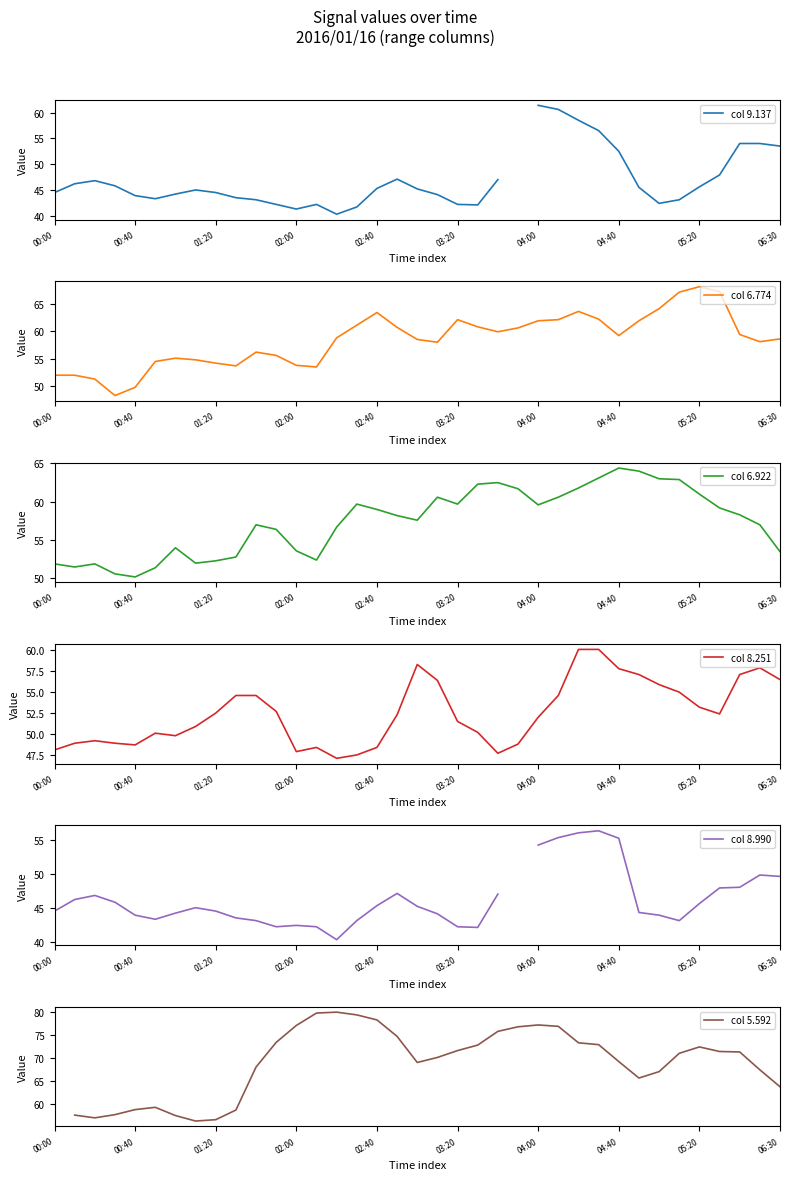

Is it true that col 6.774 equals 39.6 at 06:30?

False